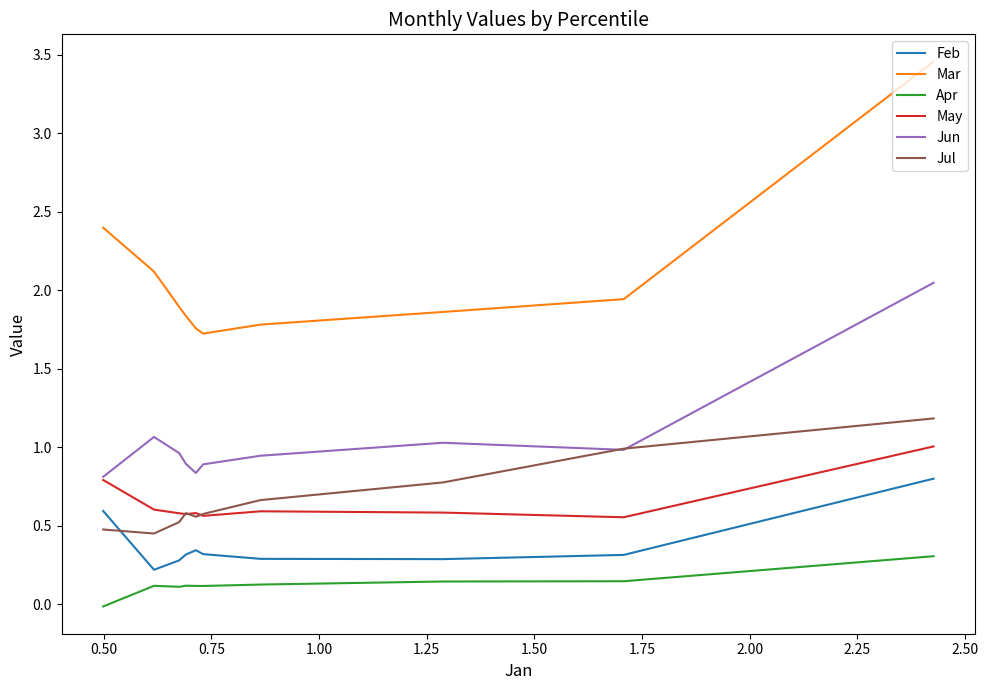

Which series has the largest total across all categories?

Mar